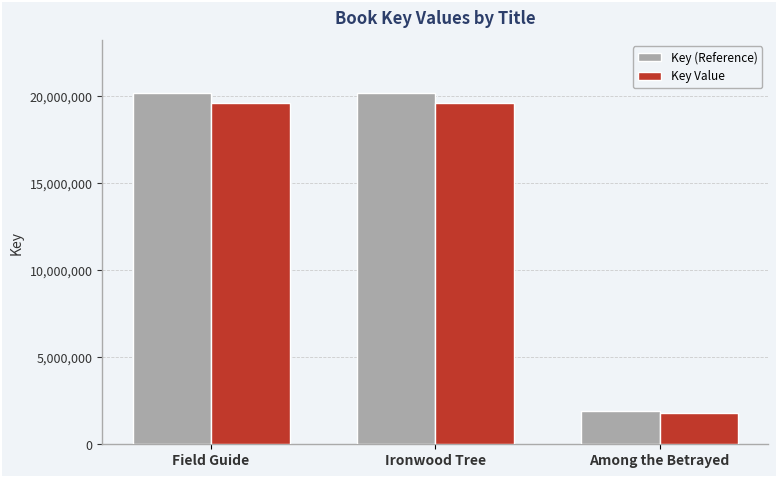

What is the difference between the maximum and second lowest values in the Key (Reference) series?

85.5